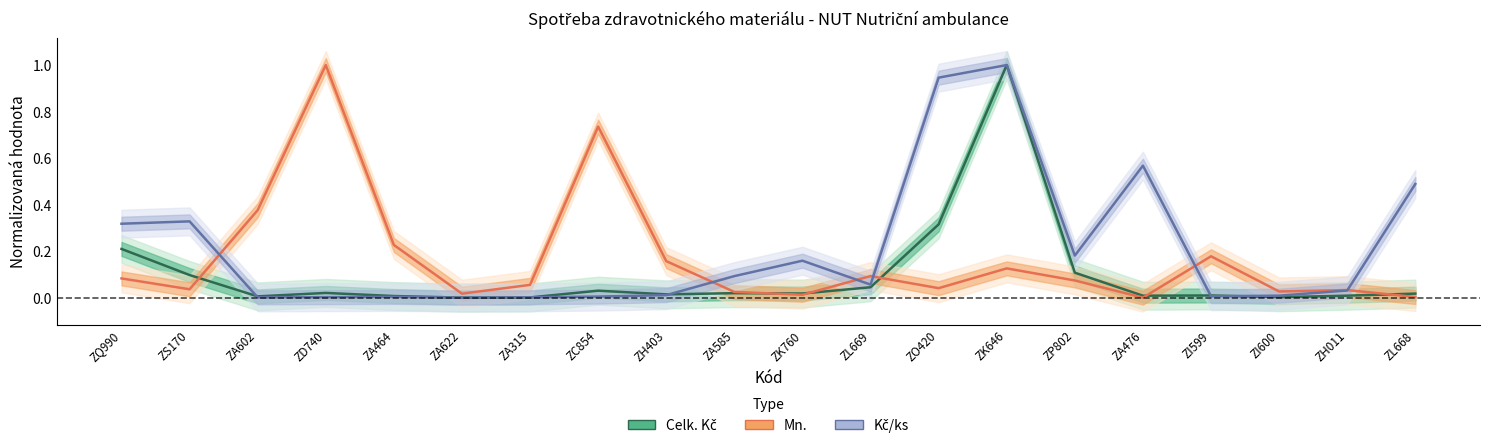

Where do Celk. Kč and Mn. first cross each other?

ZS170 and ZA602